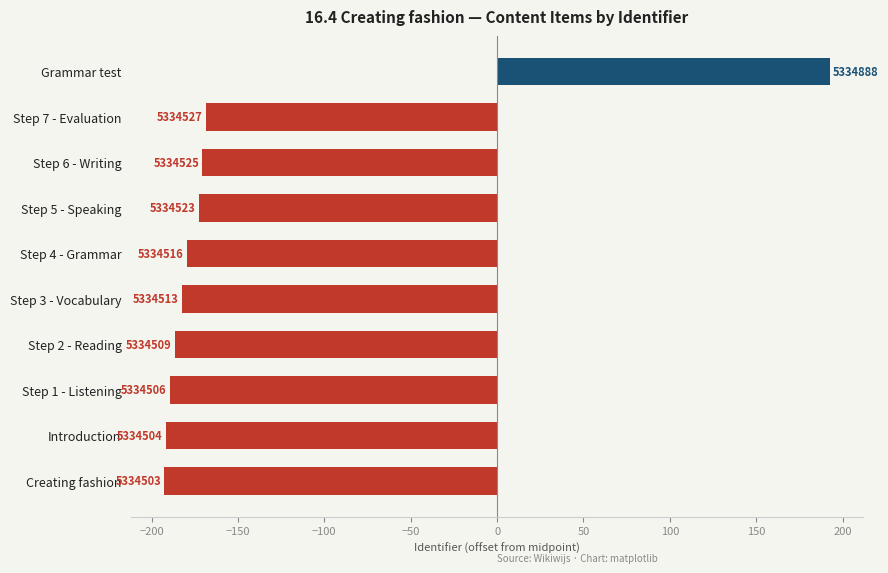

Are the bars horizontal?

Yes